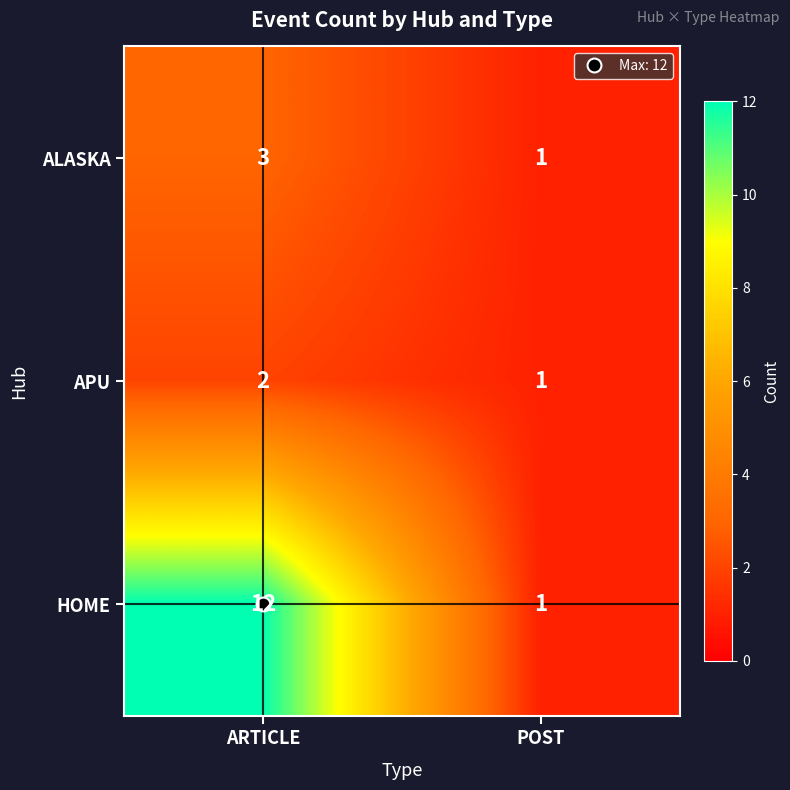

The value of HOME at POST is 1. True or false?

True